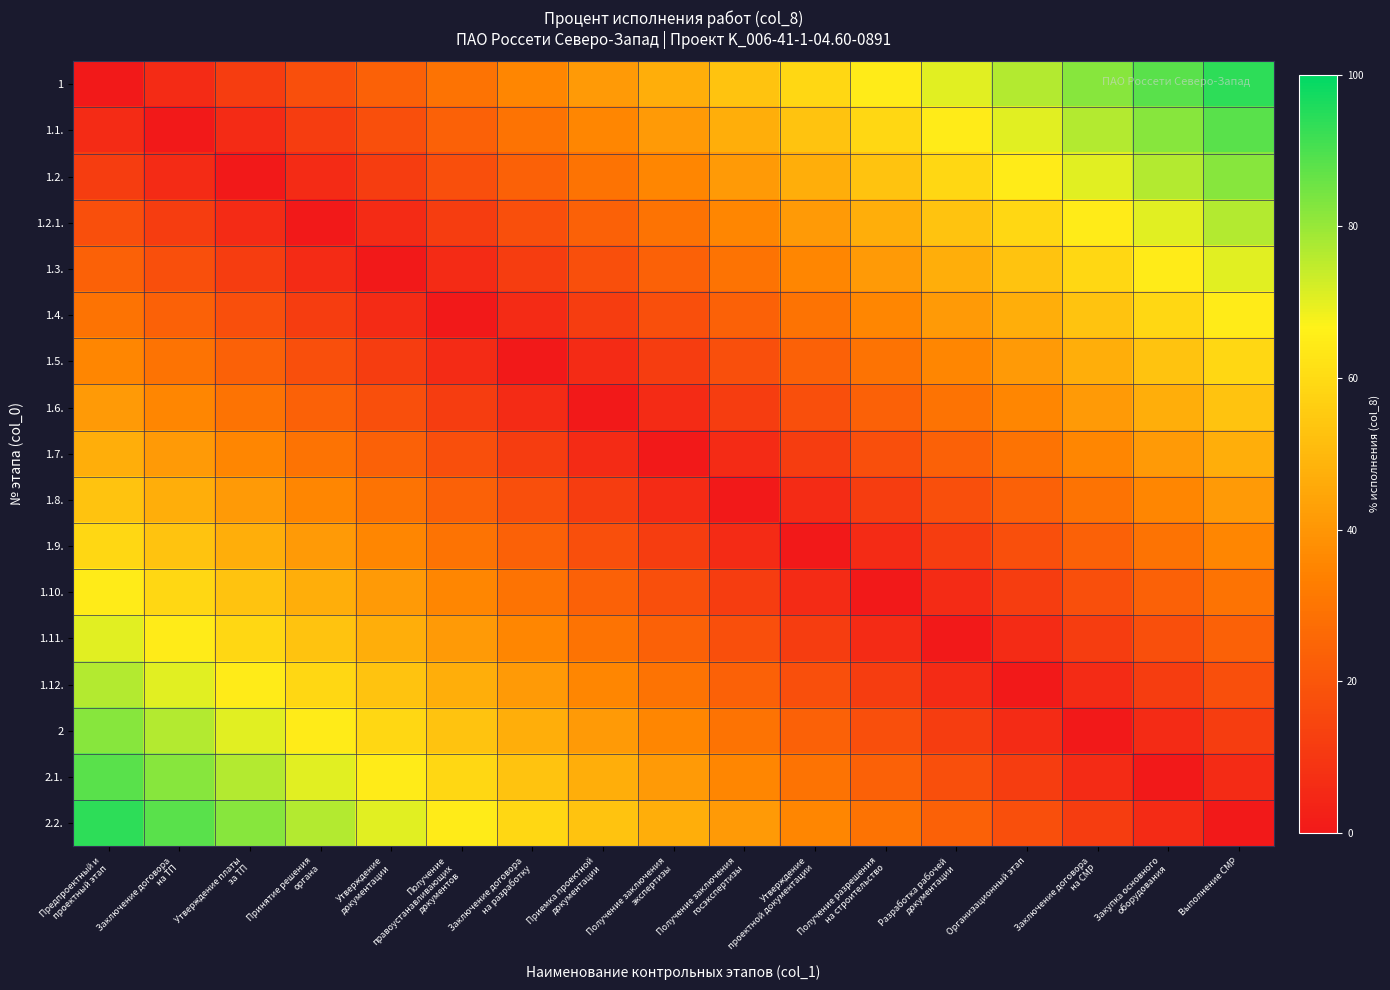

Between Закупка основного
оборудования and Заключение договора
на ТП, which is larger?

Закупка основного
оборудования